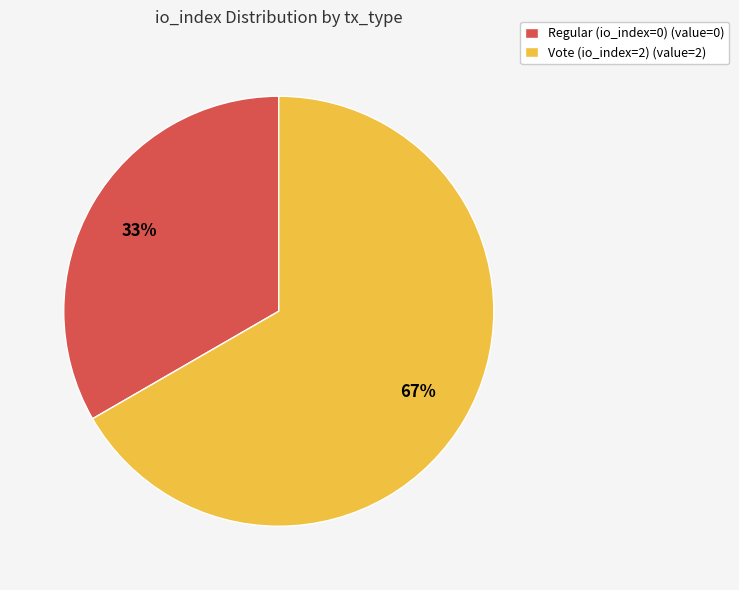

How many slices are in this pie chart?

2